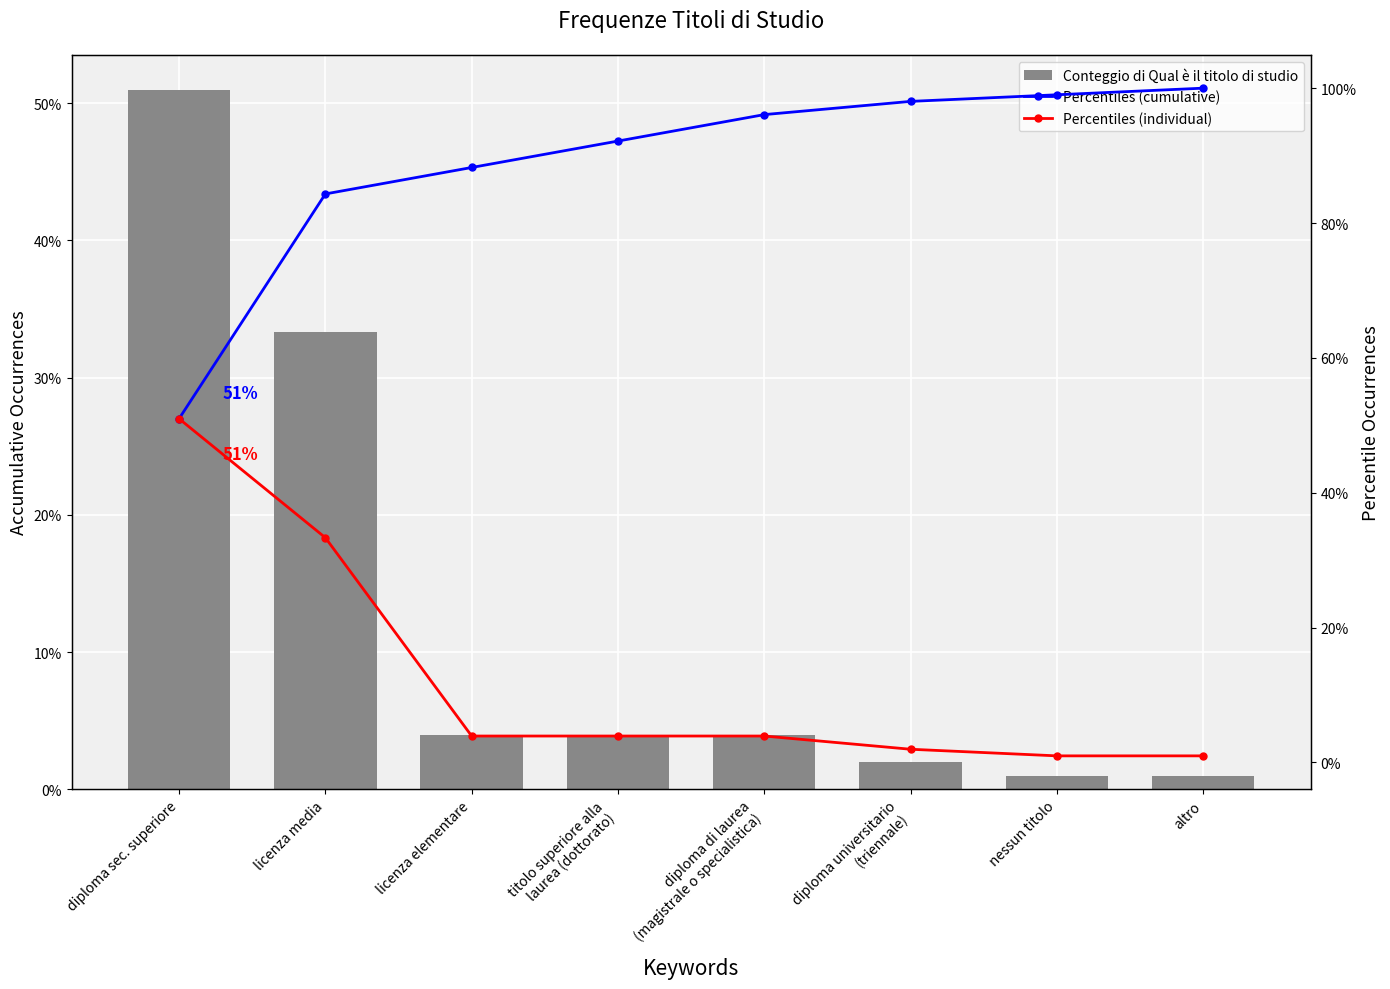

At how many categories does at least one series exceed 0?

8